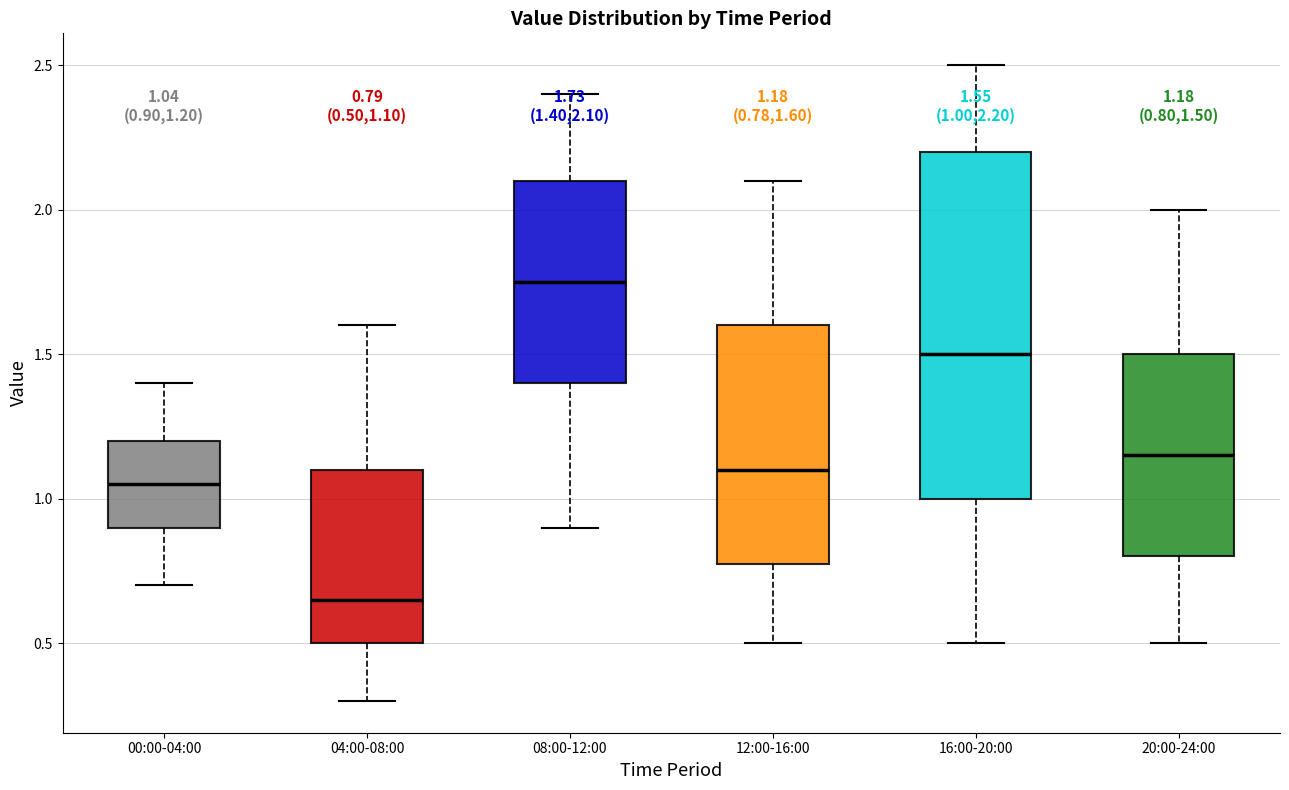

Which box's median line is the lowest?

04:00-08:00